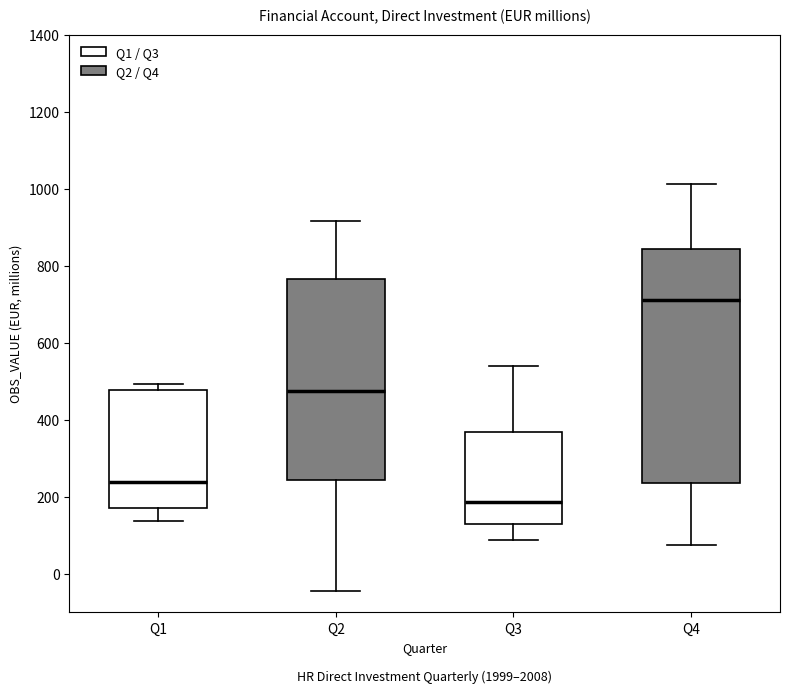

Where is the lower edge of the box for Q3 on the y-axis? The values are not printed on the chart, so give them approximately, as read against the axis.

120